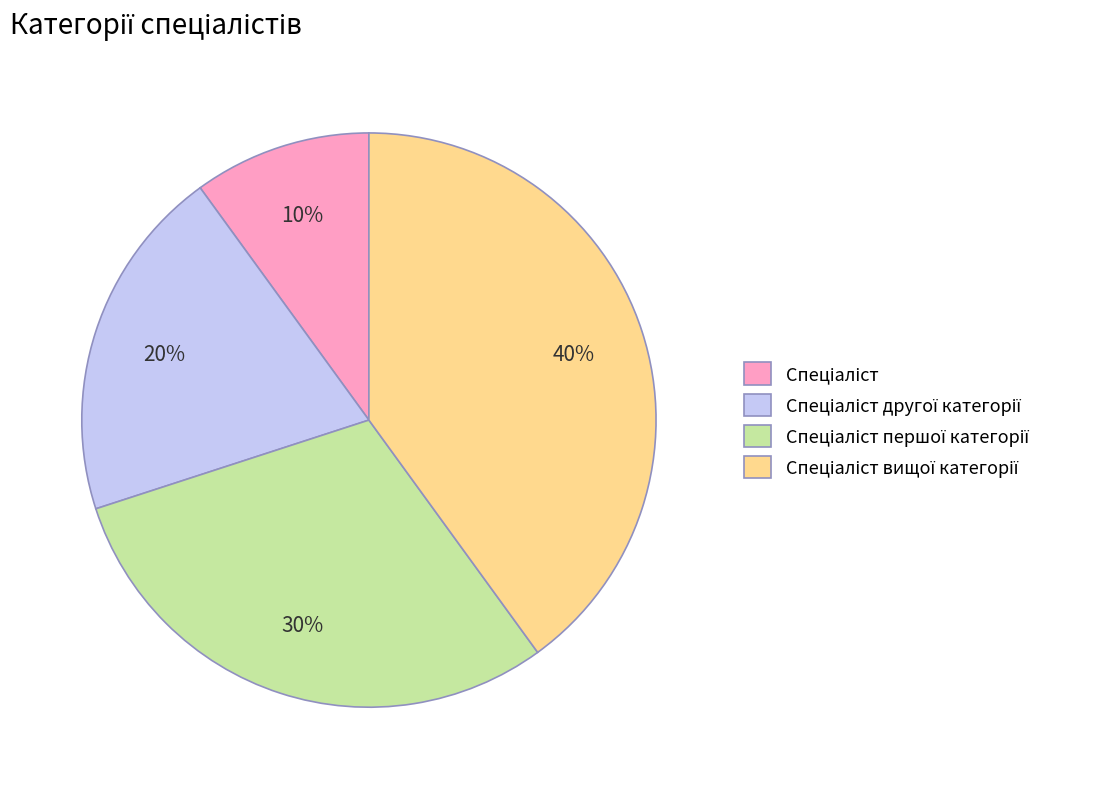

To the nearest percent, what is the average slice percentage?

25%